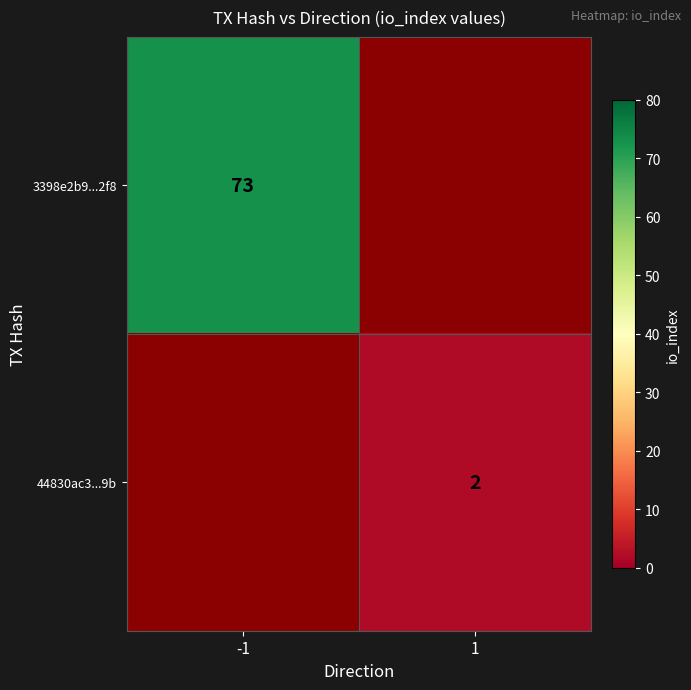

How many data points does each series have?

2